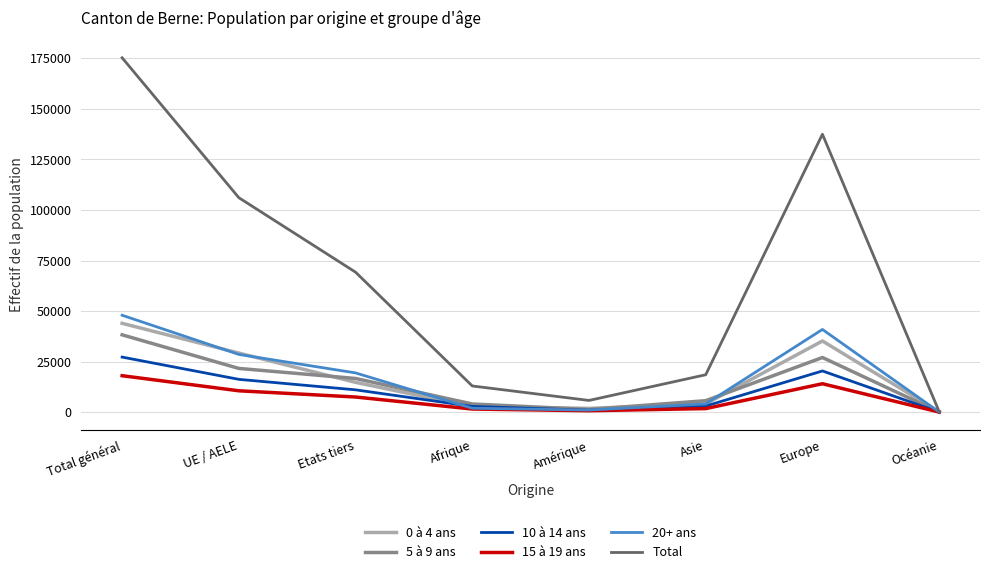

The 10 à 14 ans series shows 27217 at Total général. True or false?

True